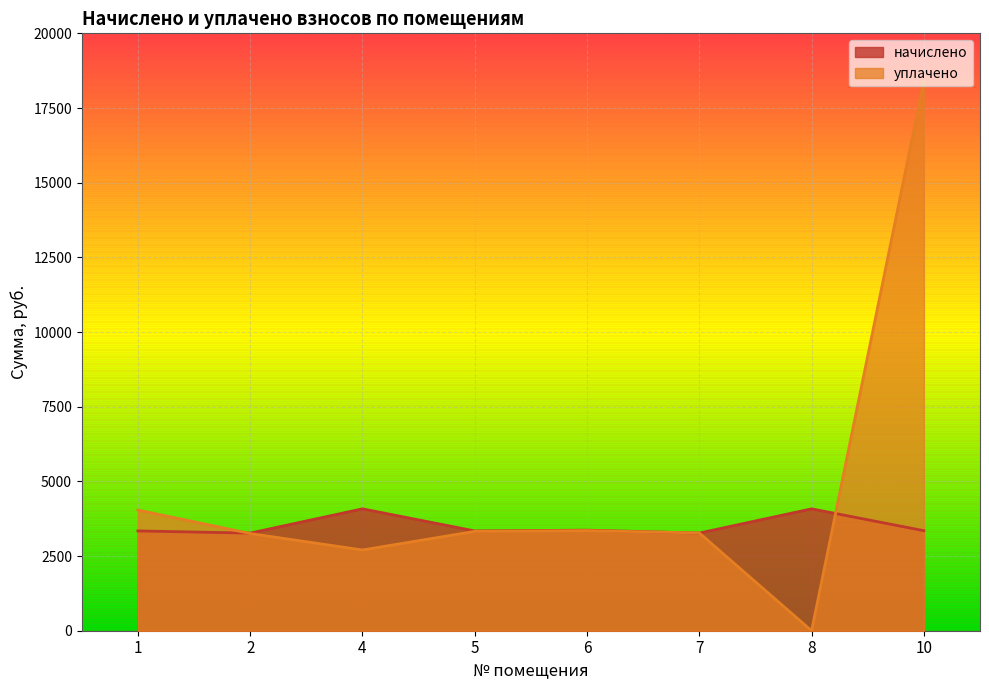

What is the approximate value of начислено at 5?

3340.9